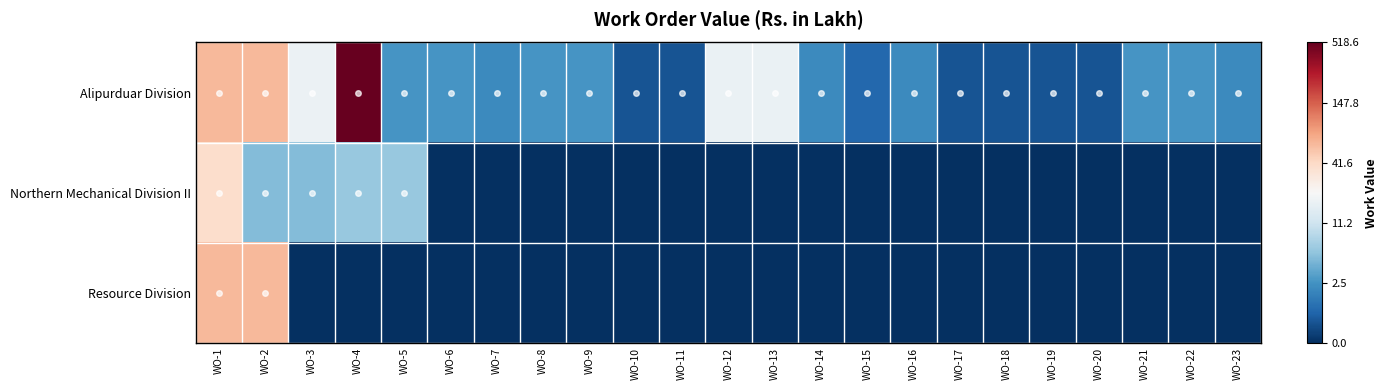

How many series are shown in this chart?

3